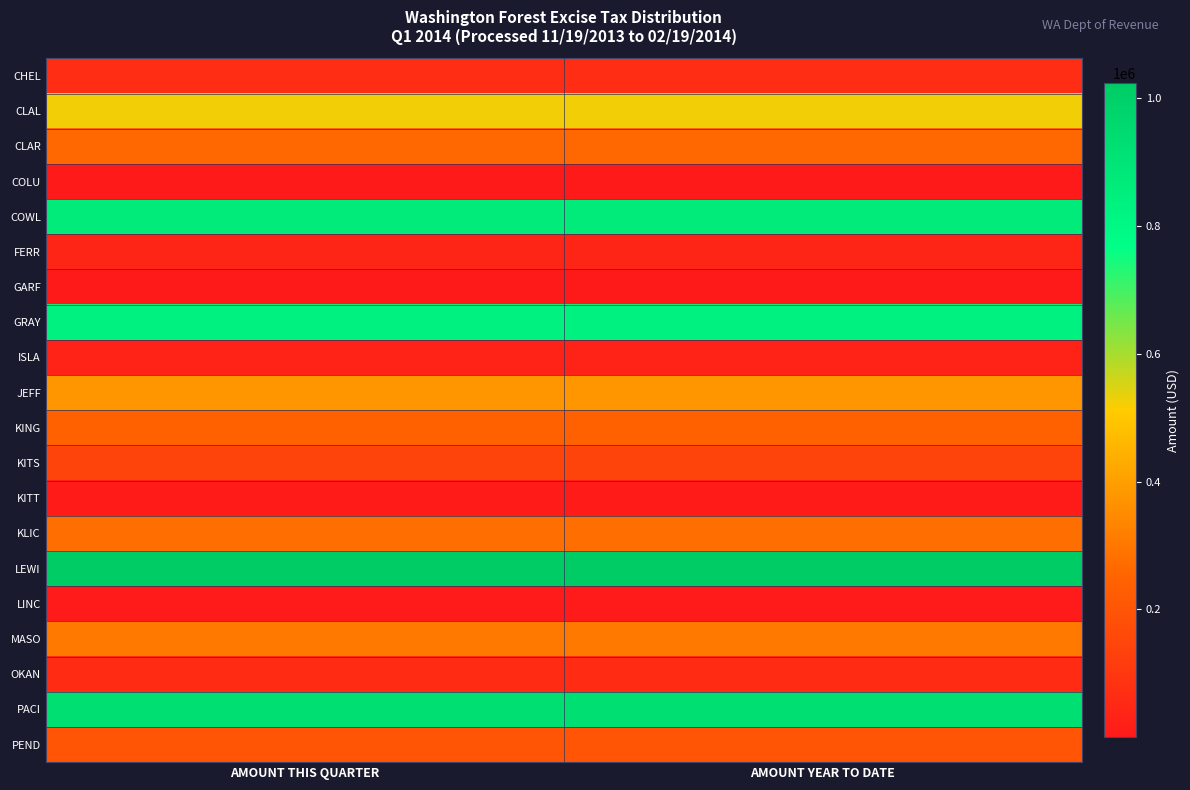

Rank the series by their maximum value, from highest to lowest.

LEWI, PACI, COWL, GRAY, CLAL, JEFF, MASO, KLIC, CLAR, KING, PEND, KITS, CHEL, OKAN, FERR, ISLA, KITT, LINC, GARF, COLU